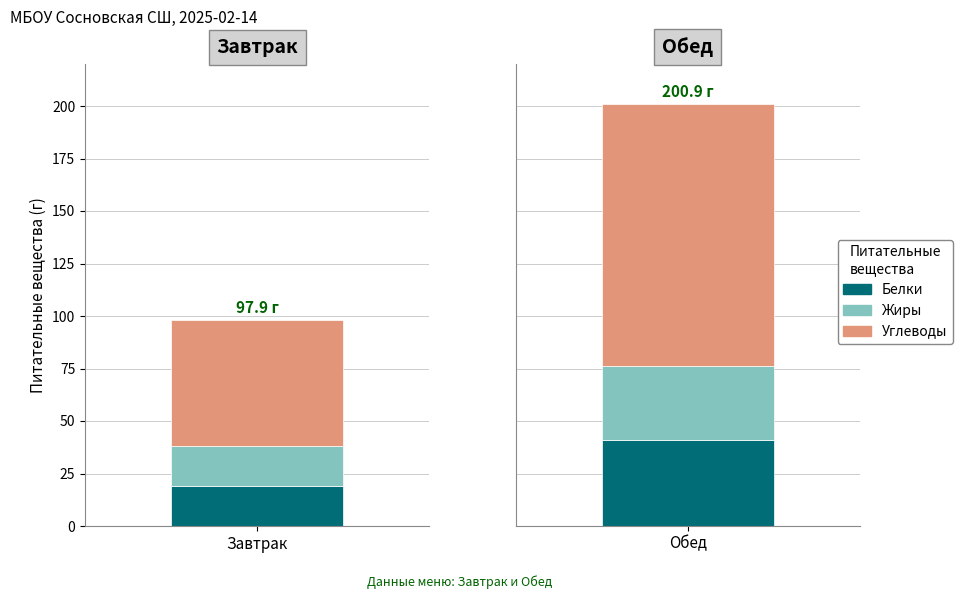

Reading left to right, list all the values displayed in this chart.

Белки: 19.0	41.1
Жиры: 19.2	35.1
Углеводы: 59.7	124.7